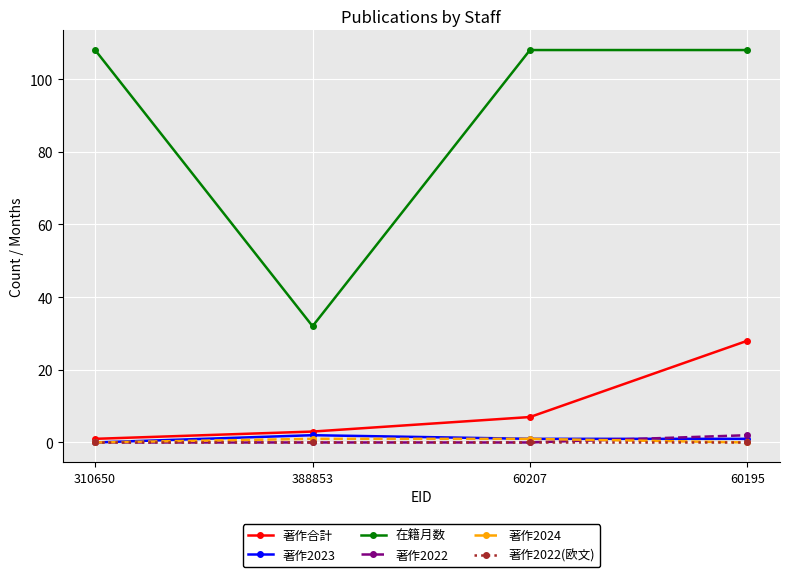

Reading left to right, transcribe all the data shown in this chart.

著作合計: 310650=1	388853=3	60207=7	60195=28
著作2023: 310650=0	388853=2	60207=1	60195=1
在籍月数: 310650=108	388853=32	60207=108	60195=108
著作2022: 310650=0	388853=0	60207=0	60195=2
著作2024: 310650=0	388853=1	60207=1	60195=0
著作2022(欧文): 310650=0	388853=0	60207=0	60195=0